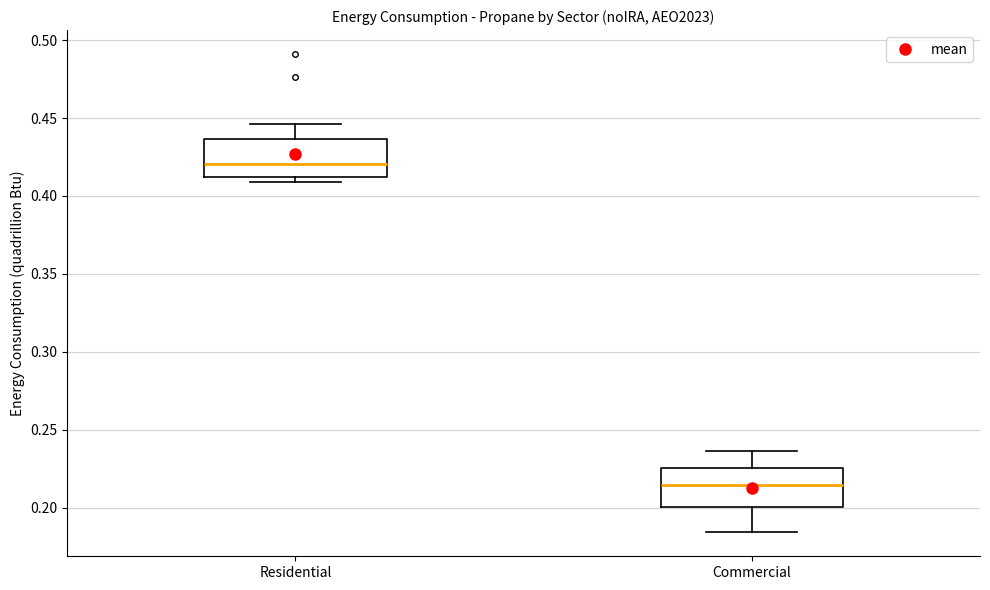

Which box's median line is the highest?

Residential